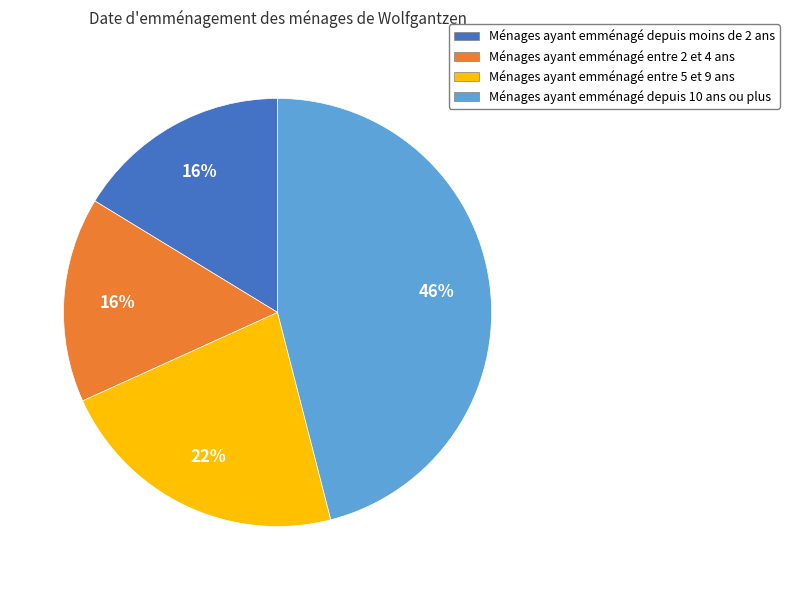

Which has a higher value, Ménages ayant emménagé entre 5 et 9 ans or Ménages ayant emménagé depuis moins de 2 ans?

Ménages ayant emménagé entre 5 et 9 ans